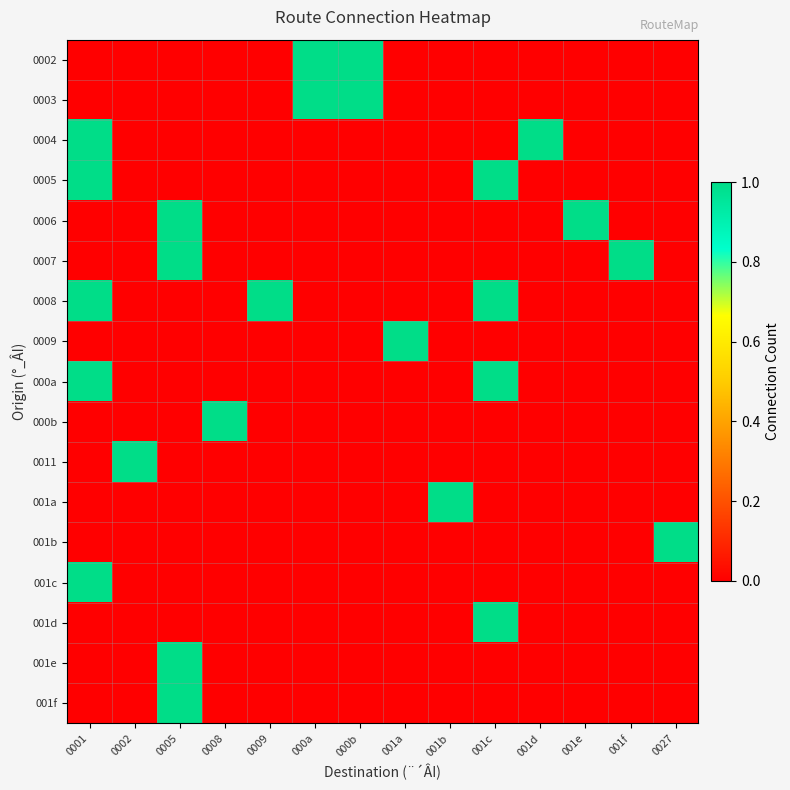

Reading right to left, transcribe all the data shown in this chart.

0002: 0027=0	001f=0	001e=0	001d=0	001c=0	001b=0	001a=0	000b=1	000a=1	0009=0	0008=0	0005=0	0002=0	0001=0
0003: 0027=0	001f=0	001e=0	001d=0	001c=0	001b=0	001a=0	000b=1	000a=1	0009=0	0008=0	0005=0	0002=0	0001=0
0004: 0027=0	001f=0	001e=0	001d=1	001c=0	001b=0	001a=0	000b=0	000a=0	0009=0	0008=0	0005=0	0002=0	0001=1
0005: 0027=0	001f=0	001e=0	001d=0	001c=1	001b=0	001a=0	000b=0	000a=0	0009=0	0008=0	0005=0	0002=0	0001=1
0006: 0027=0	001f=0	001e=1	001d=0	001c=0	001b=0	001a=0	000b=0	000a=0	0009=0	0008=0	0005=1	0002=0	0001=0
0007: 0027=0	001f=1	001e=0	001d=0	001c=0	001b=0	001a=0	000b=0	000a=0	0009=0	0008=0	0005=1	0002=0	0001=0
0008: 0027=0	001f=0	001e=0	001d=0	001c=1	001b=0	001a=0	000b=0	000a=0	0009=1	0008=0	0005=0	0002=0	0001=1
0009: 0027=0	001f=0	001e=0	001d=0	001c=0	001b=0	001a=1	000b=0	000a=0	0009=0	0008=0	0005=0	0002=0	0001=0
000a: 0027=0	001f=0	001e=0	001d=0	001c=1	001b=0	001a=0	000b=0	000a=0	0009=0	0008=0	0005=0	0002=0	0001=1
000b: 0027=0	001f=0	001e=0	001d=0	001c=0	001b=0	001a=0	000b=0	000a=0	0009=0	0008=1	0005=0	0002=0	0001=0
0011: 0027=0	001f=0	001e=0	001d=0	001c=0	001b=0	001a=0	000b=0	000a=0	0009=0	0008=0	0005=0	0002=1	0001=0
001a: 0027=0	001f=0	001e=0	001d=0	001c=0	001b=1	001a=0	000b=0	000a=0	0009=0	0008=0	0005=0	0002=0	0001=0
001b: 0027=1	001f=0	001e=0	001d=0	001c=0	001b=0	001a=0	000b=0	000a=0	0009=0	0008=0	0005=0	0002=0	0001=0
001c: 0027=0	001f=0	001e=0	001d=0	001c=0	001b=0	001a=0	000b=0	000a=0	0009=0	0008=0	0005=0	0002=0	0001=1
001d: 0027=0	001f=0	001e=0	001d=0	001c=1	001b=0	001a=0	000b=0	000a=0	0009=0	0008=0	0005=0	0002=0	0001=0
001e: 0027=0	001f=0	001e=0	001d=0	001c=0	001b=0	001a=0	000b=0	000a=0	0009=0	0008=0	0005=1	0002=0	0001=0
001f: 0027=0	001f=0	001e=0	001d=0	001c=0	001b=0	001a=0	000b=0	000a=0	0009=0	0008=0	0005=1	0002=0	0001=0